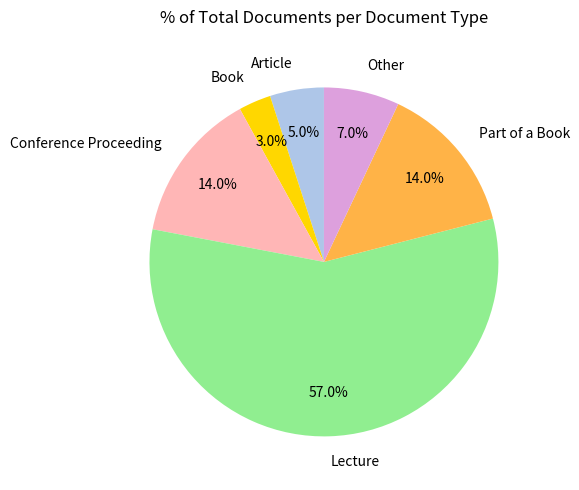

To the nearest percent, what is the combined percentage of Lecture and Article?

62%